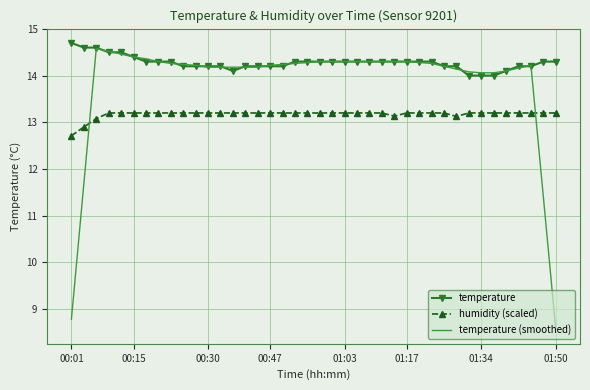

Rank the series by their average value, from highest to lowest.

temperature, temperature (smoothed), humidity (scaled)